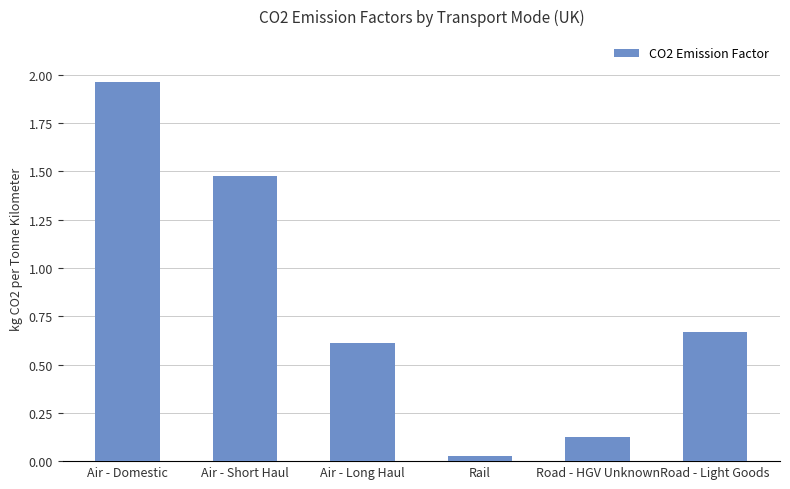

What is the change in value from Air - Short Haul to Road - HGV Unknown?

-1.3